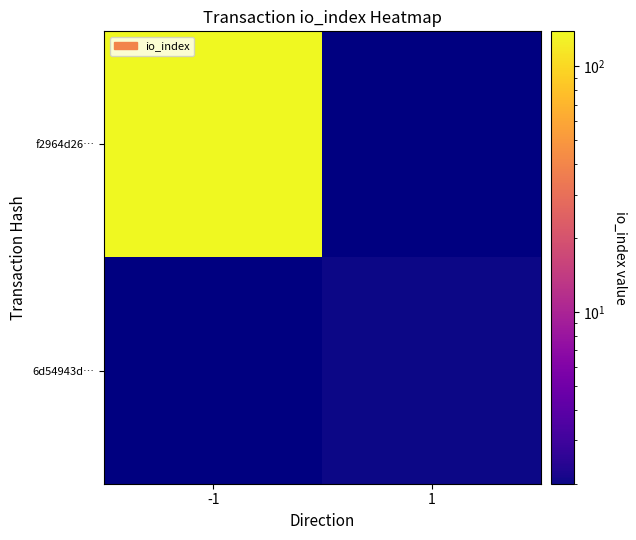

Rank the series by their average value, from highest to lowest.

f2964d26…, 6d54943d…